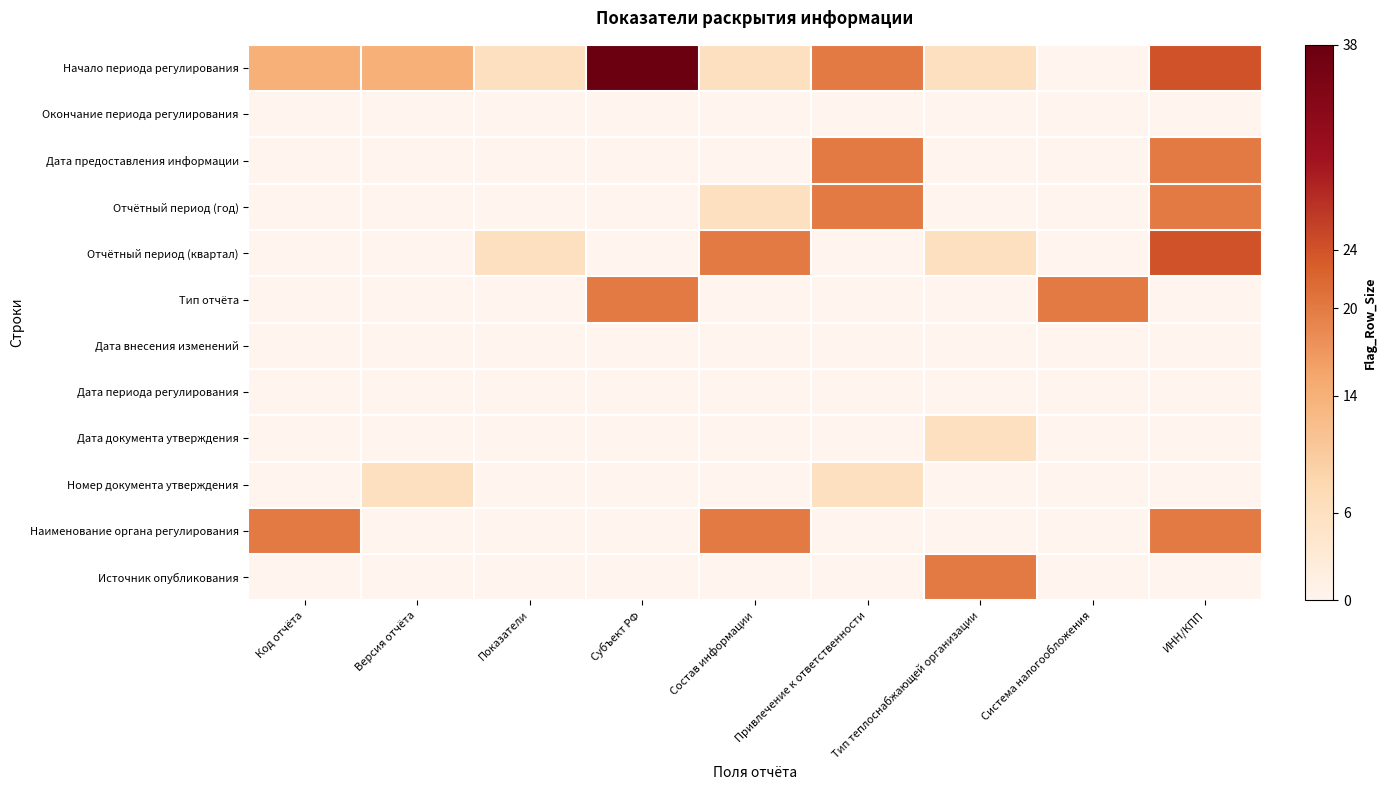

Reading left to right, transcribe all the data shown in this chart.

Начало периода регулирования: Код отчёта=14	Версия отчёта=14	Показатели=6	Субъект РФ=38	Состав информации=6	Привлечение к ответственности=20	Тип теплоснабжающей организации=6	Система налогообложения=0	ИНН/КПП=24
Окончание периода регулирования: Код отчёта=0	Версия отчёта=0	Показатели=0	Субъект РФ=0	Состав информации=0	Привлечение к ответственности=0	Тип теплоснабжающей организации=0	Система налогообложения=0	ИНН/КПП=0
Дата предоставления информации: Код отчёта=0	Версия отчёта=0	Показатели=0	Субъект РФ=0	Состав информации=0	Привлечение к ответственности=20	Тип теплоснабжающей организации=0	Система налогообложения=0	ИНН/КПП=20
Отчётный период (год): Код отчёта=0	Версия отчёта=0	Показатели=0	Субъект РФ=0	Состав информации=6	Привлечение к ответственности=20	Тип теплоснабжающей организации=0	Система налогообложения=0	ИНН/КПП=20
Отчётный период (квартал): Код отчёта=0	Версия отчёта=0	Показатели=6	Субъект РФ=0	Состав информации=20	Привлечение к ответственности=0	Тип теплоснабжающей организации=6	Система налогообложения=0	ИНН/КПП=24
Тип отчёта: Код отчёта=0	Версия отчёта=0	Показатели=0	Субъект РФ=20	Состав информации=0	Привлечение к ответственности=0	Тип теплоснабжающей организации=0	Система налогообложения=20	ИНН/КПП=0
Дата внесения изменений: Код отчёта=0	Версия отчёта=0	Показатели=0	Субъект РФ=0	Состав информации=0	Привлечение к ответственности=0	Тип теплоснабжающей организации=0	Система налогообложения=0	ИНН/КПП=0
Дата периода регулирования: Код отчёта=0	Версия отчёта=0	Показатели=0	Субъект РФ=0	Состав информации=0	Привлечение к ответственности=0	Тип теплоснабжающей организации=0	Система налогообложения=0	ИНН/КПП=0
Дата документа утверждения: Код отчёта=0	Версия отчёта=0	Показатели=0	Субъект РФ=0	Состав информации=0	Привлечение к ответственности=0	Тип теплоснабжающей организации=6	Система налогообложения=0	ИНН/КПП=0
Номер документа утверждения: Код отчёта=0	Версия отчёта=6	Показатели=0	Субъект РФ=0	Состав информации=0	Привлечение к ответственности=6	Тип теплоснабжающей организации=0	Система налогообложения=0	ИНН/КПП=0
Наименование органа регулирования: Код отчёта=20	Версия отчёта=0	Показатели=0	Субъект РФ=0	Состав информации=20	Привлечение к ответственности=0	Тип теплоснабжающей организации=0	Система налогообложения=0	ИНН/КПП=20
Источник опубликования: Код отчёта=0	Версия отчёта=0	Показатели=0	Субъект РФ=0	Состав информации=0	Привлечение к ответственности=0	Тип теплоснабжающей организации=20	Система налогообложения=0	ИНН/КПП=0